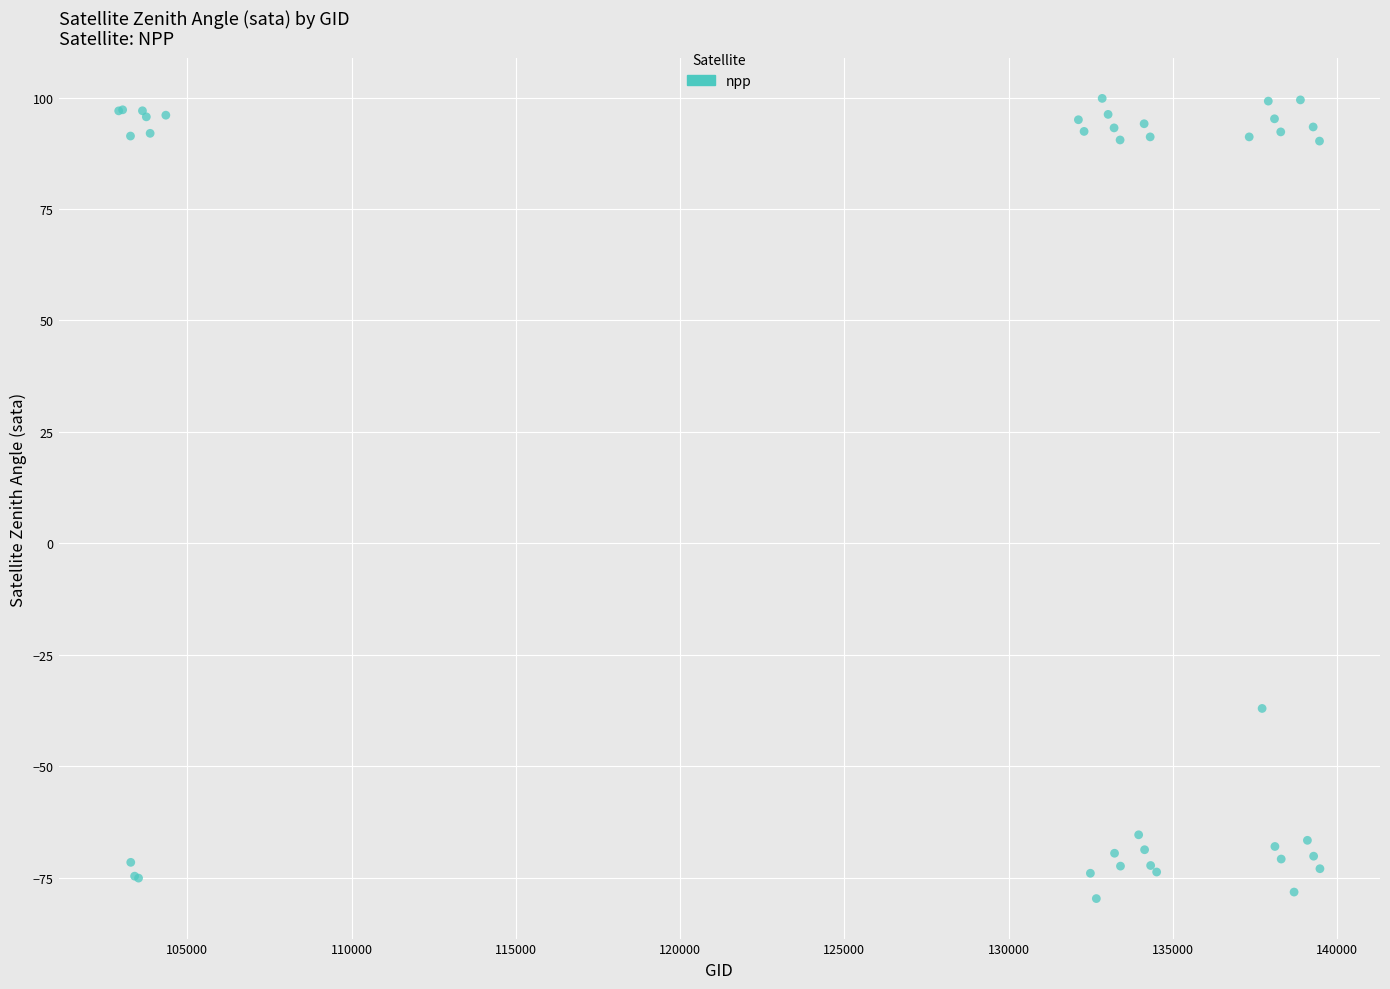

What Y value in the scatter plot is closest to 10?

-37.1